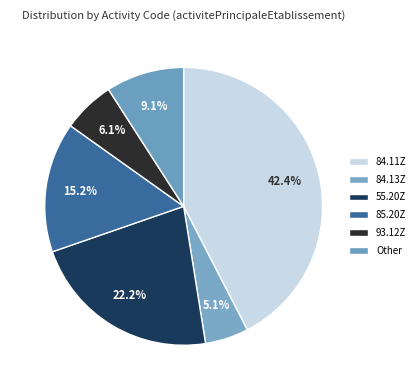

Is it true that 84.11Z is 51% of the pie?

False